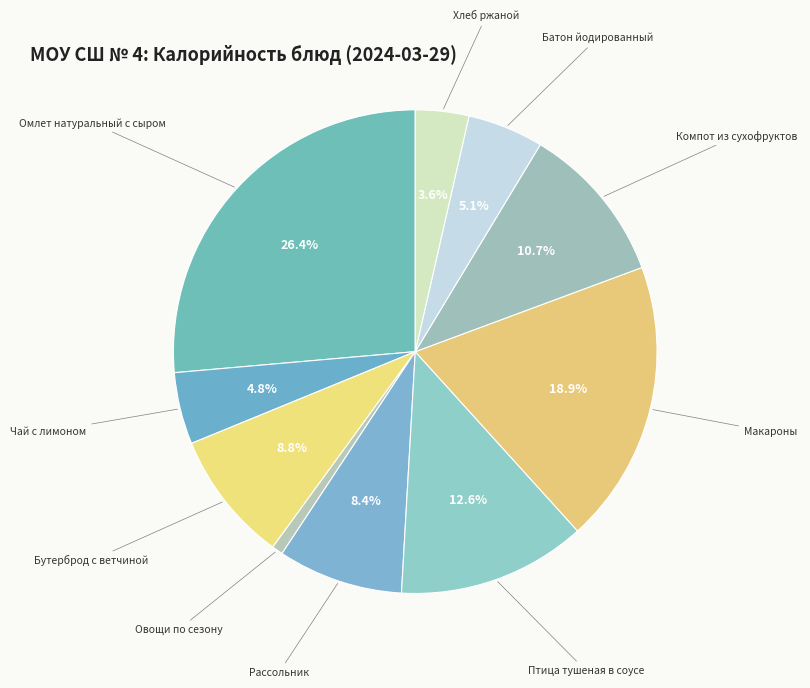

Which slice is the smallest?

Овощи по сезону